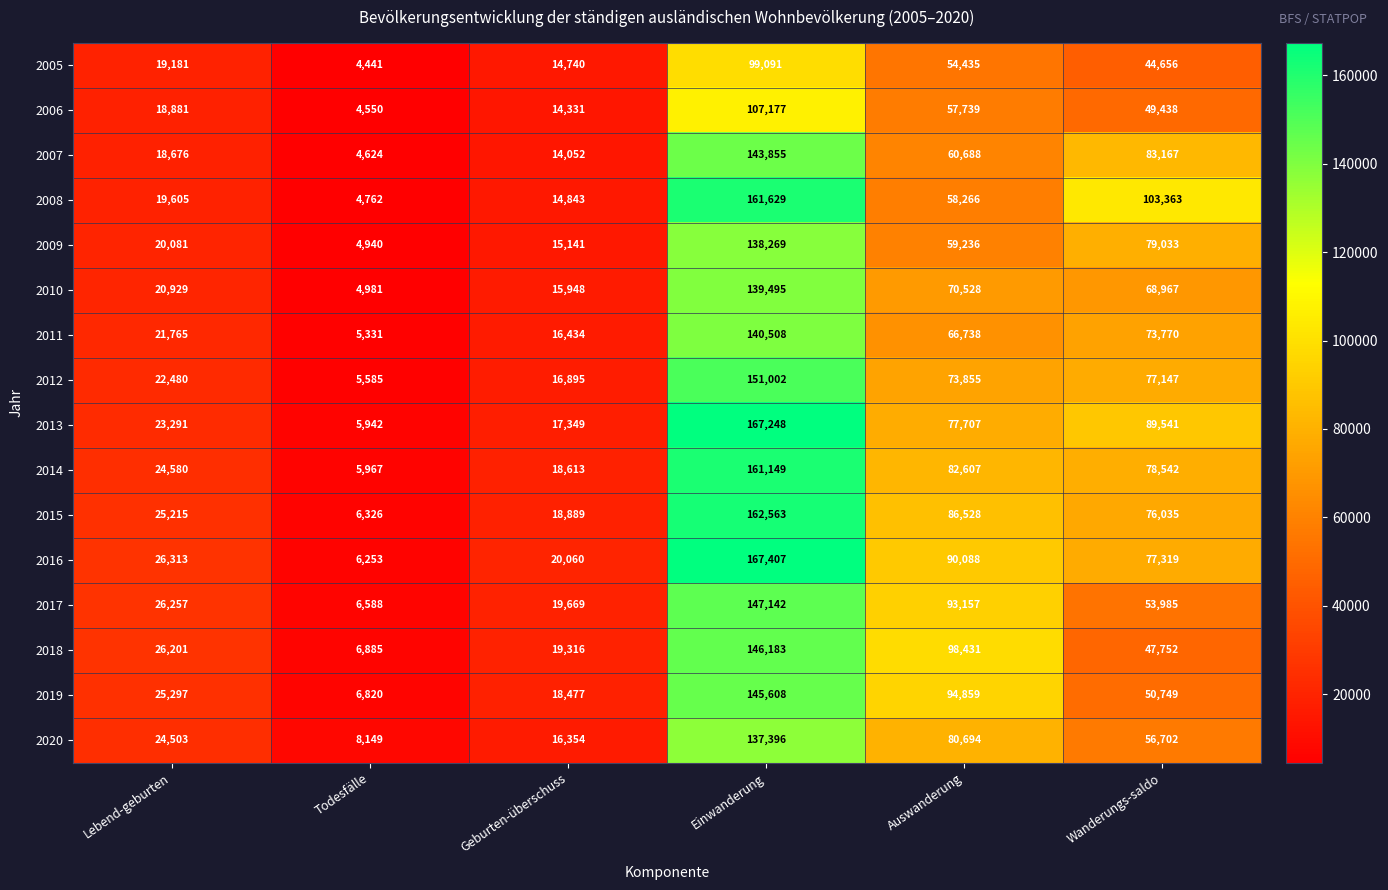

What is the difference between the 2008 values at Geburten-überschuss and Einwanderung?

146786